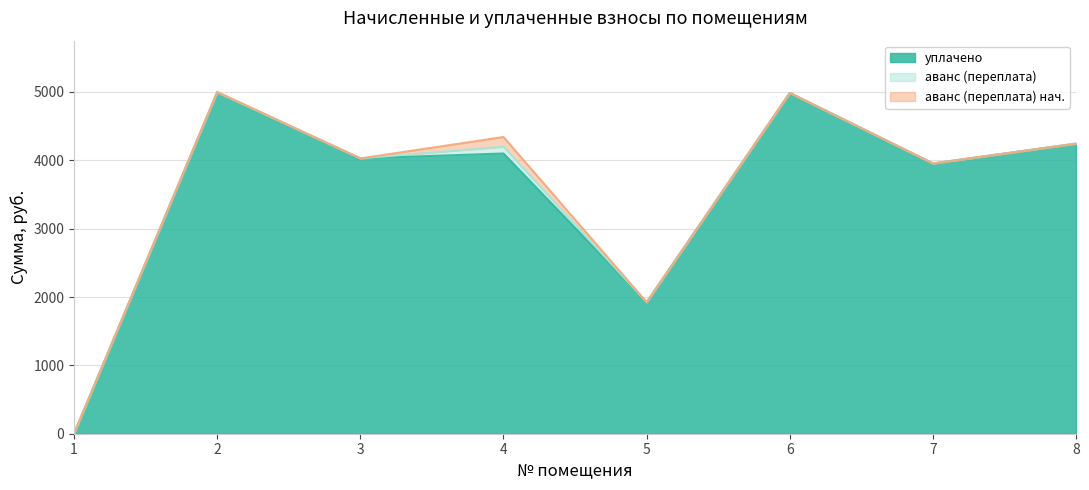

True or false: аванс (переплата) нач. and уплачено intersect in this chart.

False